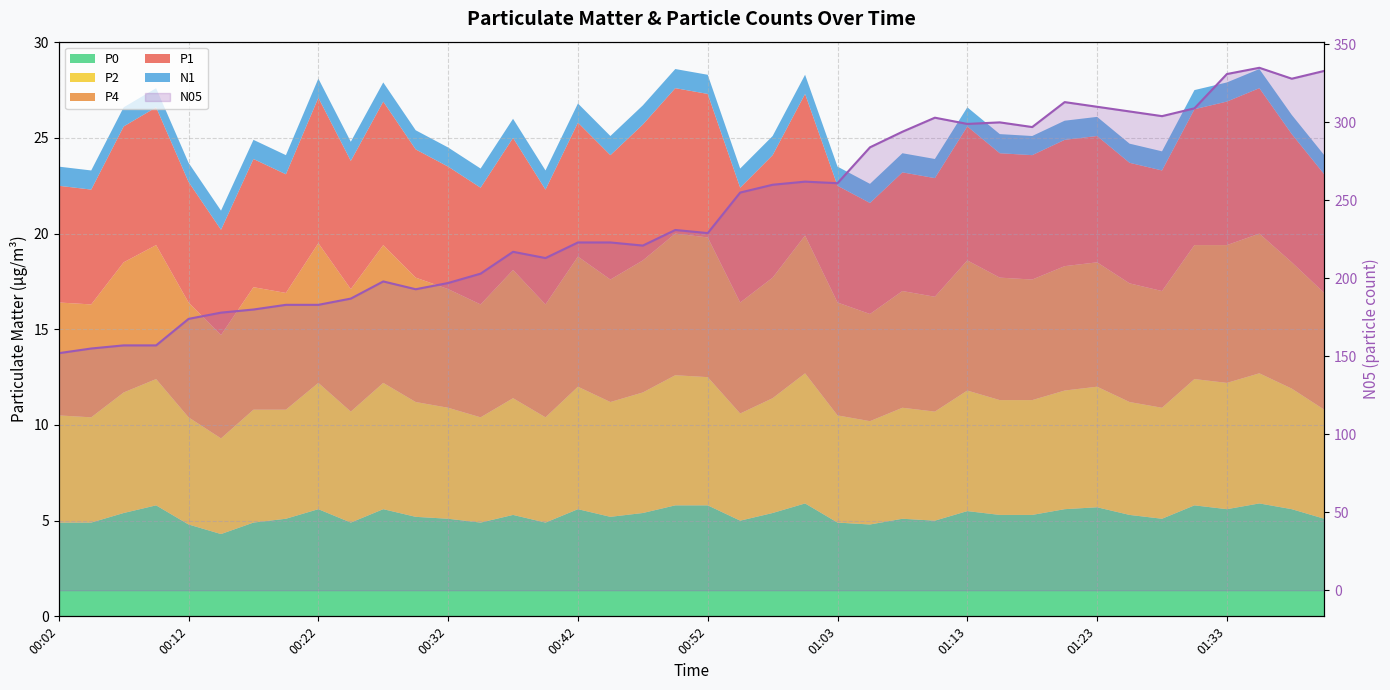

Where is the data nearest to the value 243?

19